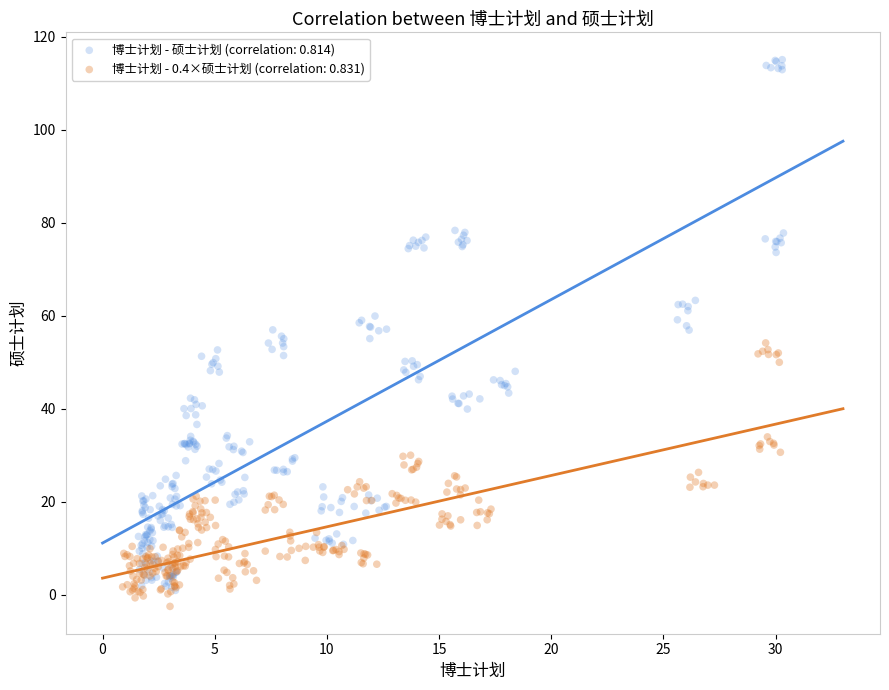

Which series has the largest Y range (max minus min)?

博士计划 - 硕士计划 (correlation: 0.814)